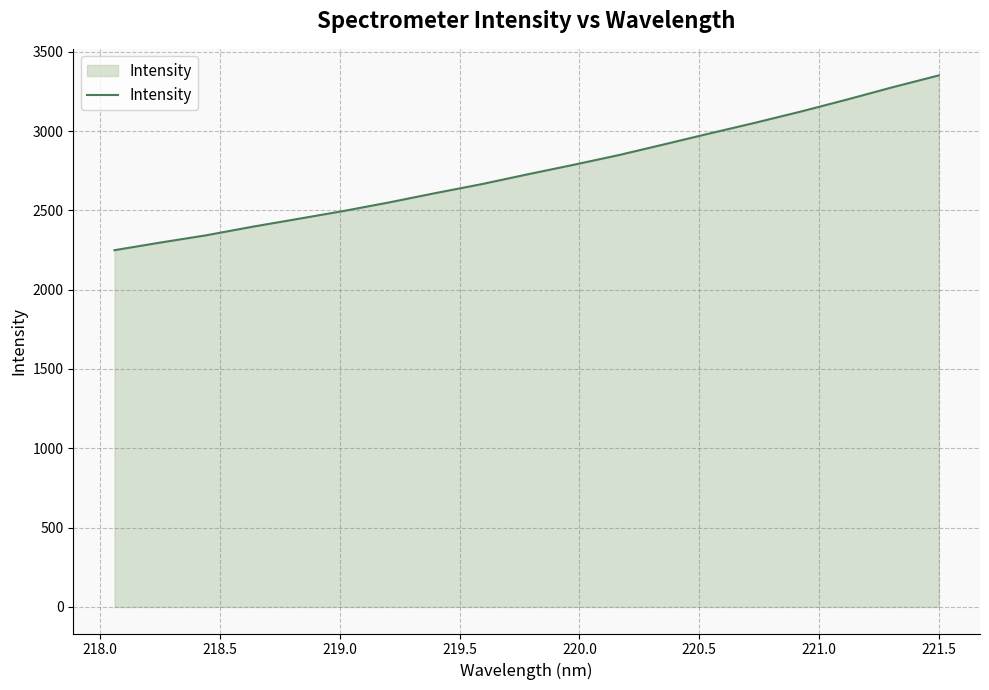

What is the average value?

2753.5